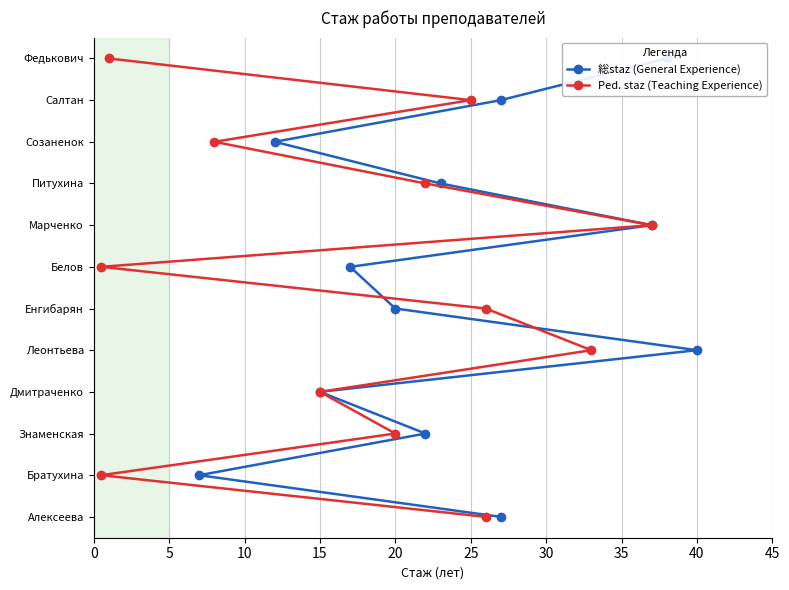

Is this an area chart (filled region under the line)?

No